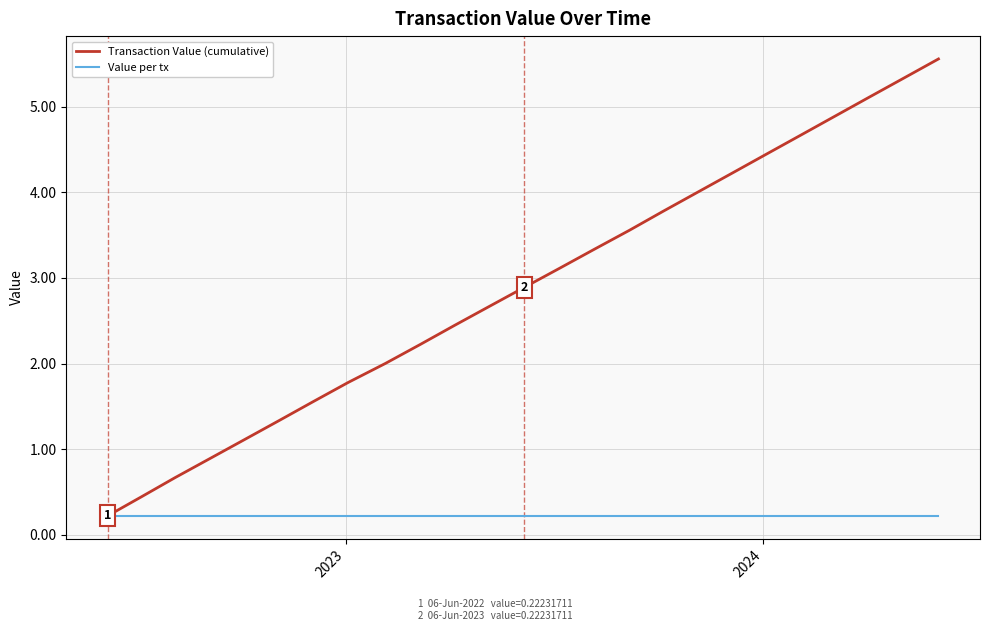

Which series has the largest total across all categories?

Transaction Value (cumulative)